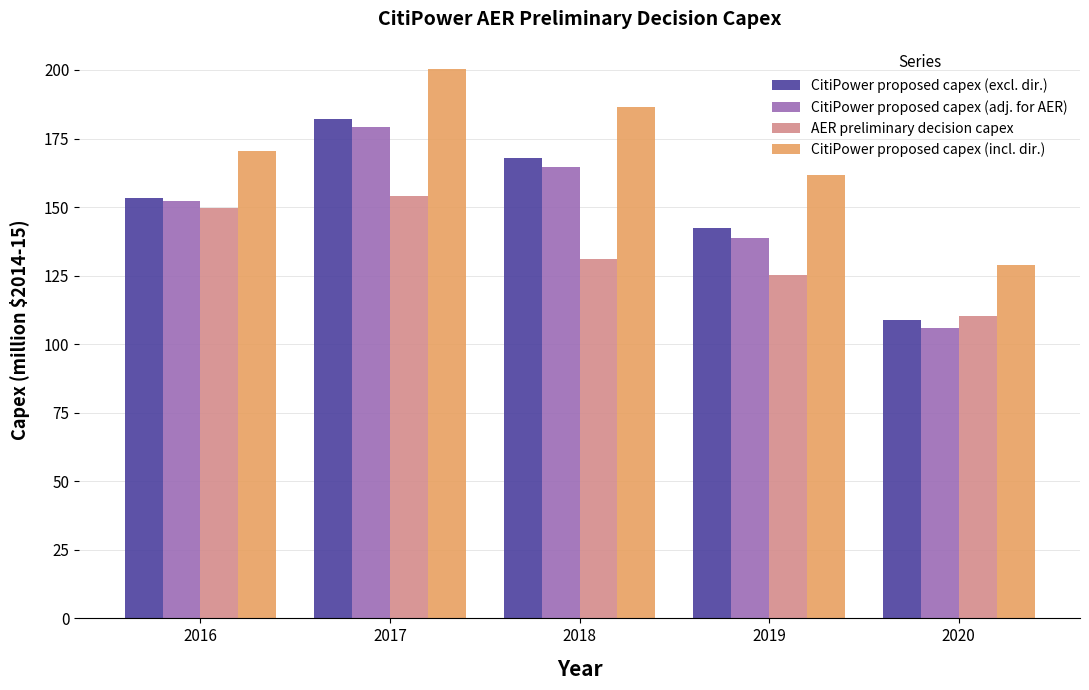

What is the value of the CitiPower proposed capex (adj. for AER) bar at the 5th from the left?

105.7